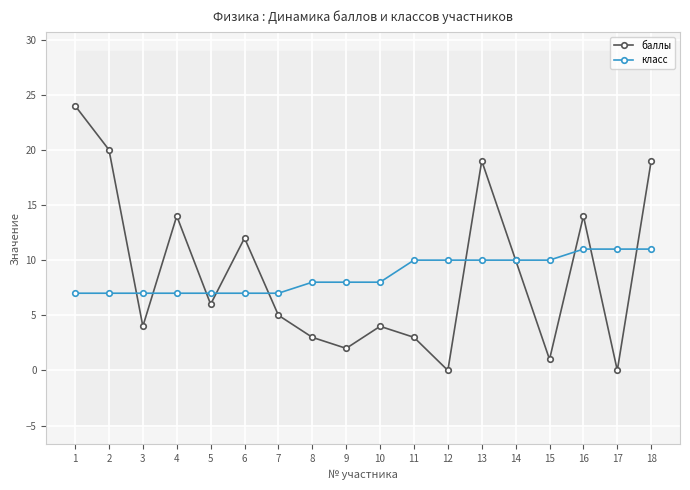

Is it true that баллы equals 3 at 7?

False